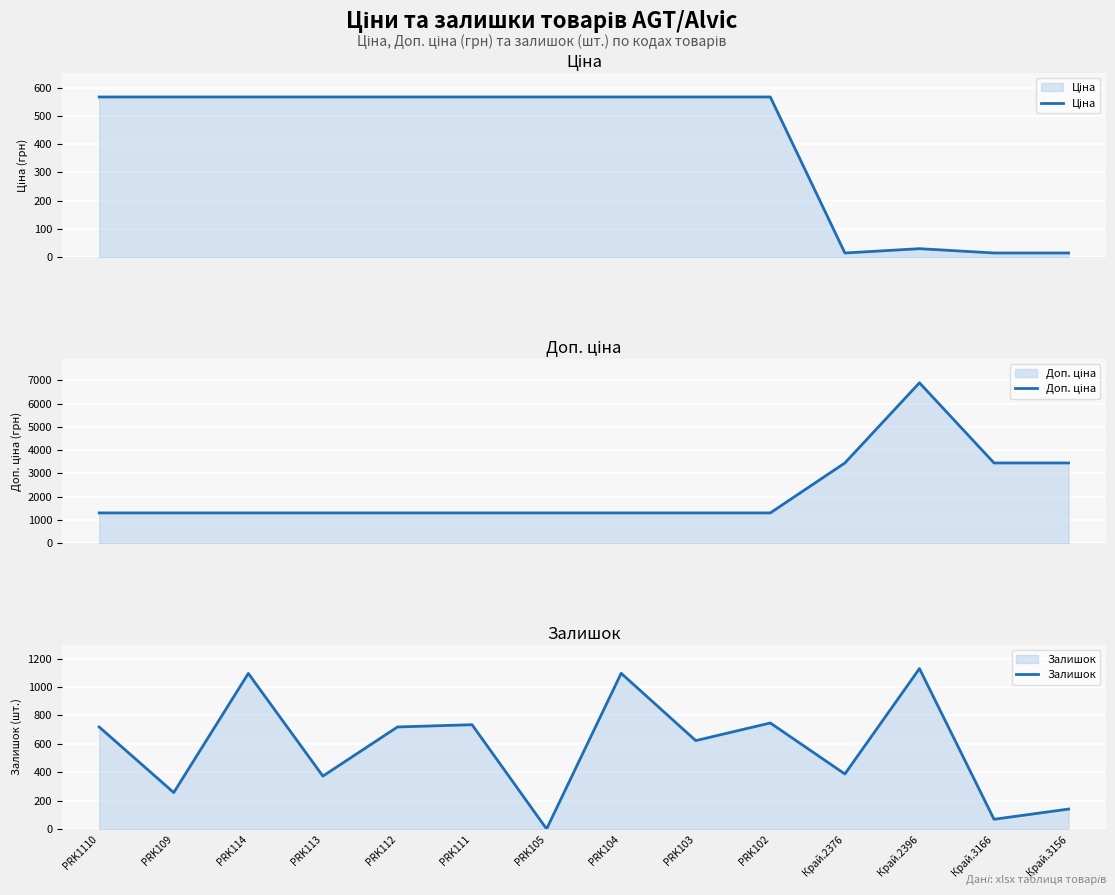

The Залишок series shows 113.9 at Край.3166. True or false?

False